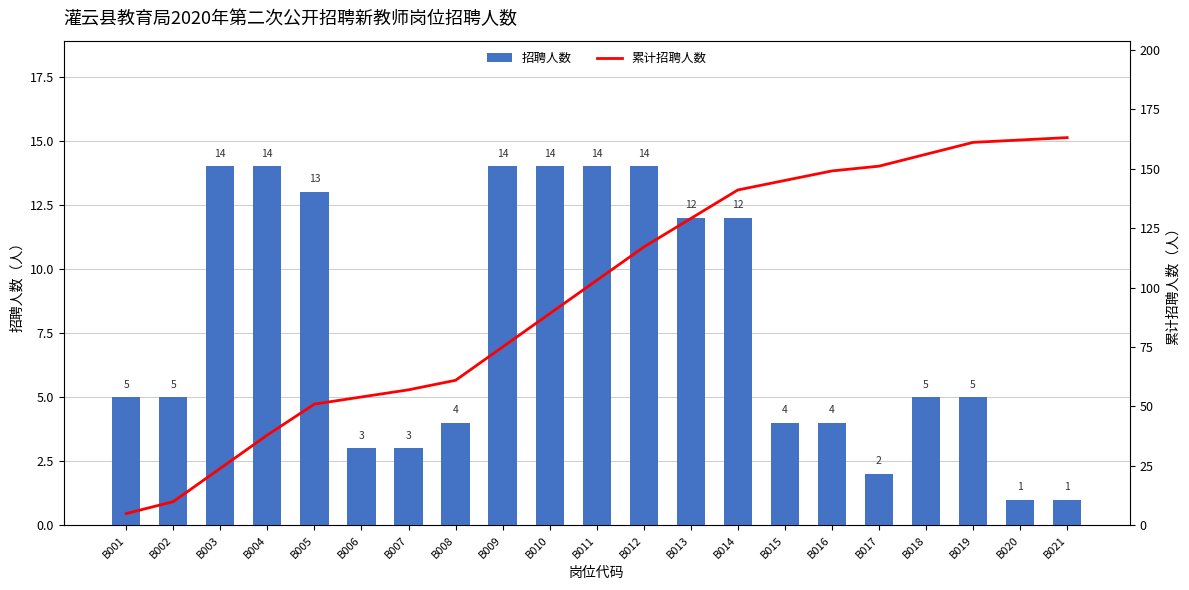

How many values in the 招聘人数 series exceed 5?

9